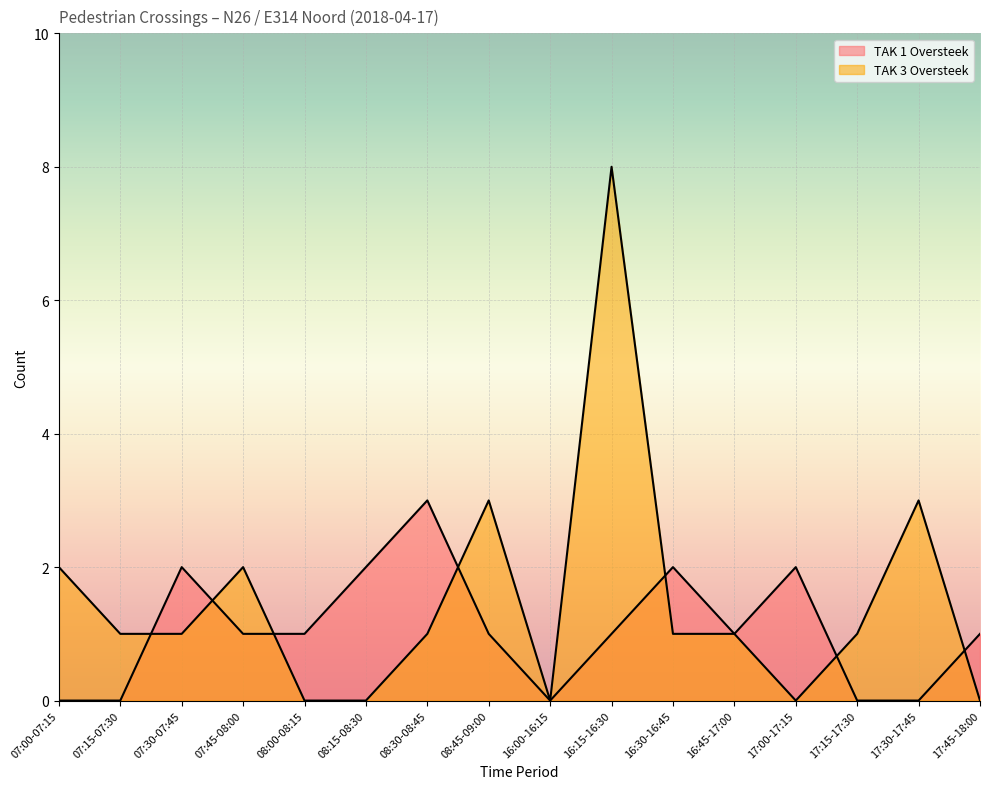

What is the sum of the TAK 1 Oversteek values at 16:15-16:30 and 07:45-08:00?

2